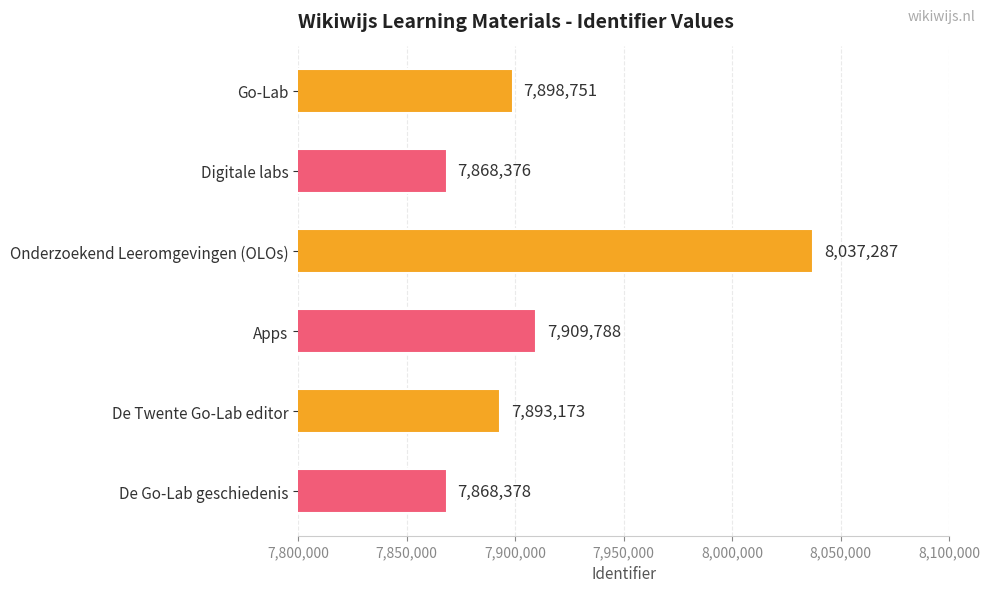

What is the average value?

7912626